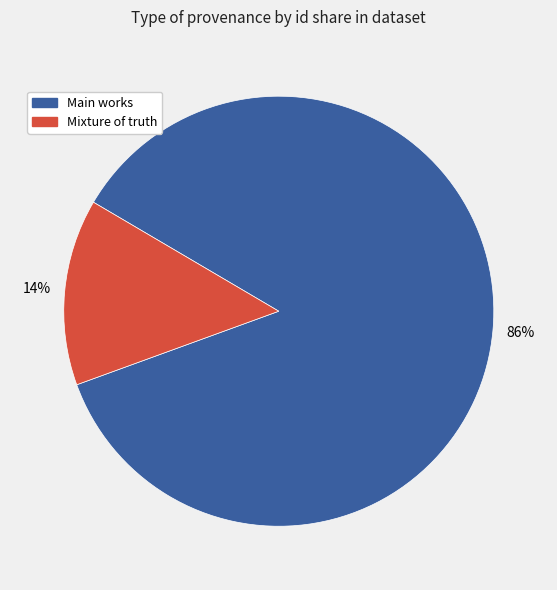

Is there any slice that represents more than half of the pie?

Yes